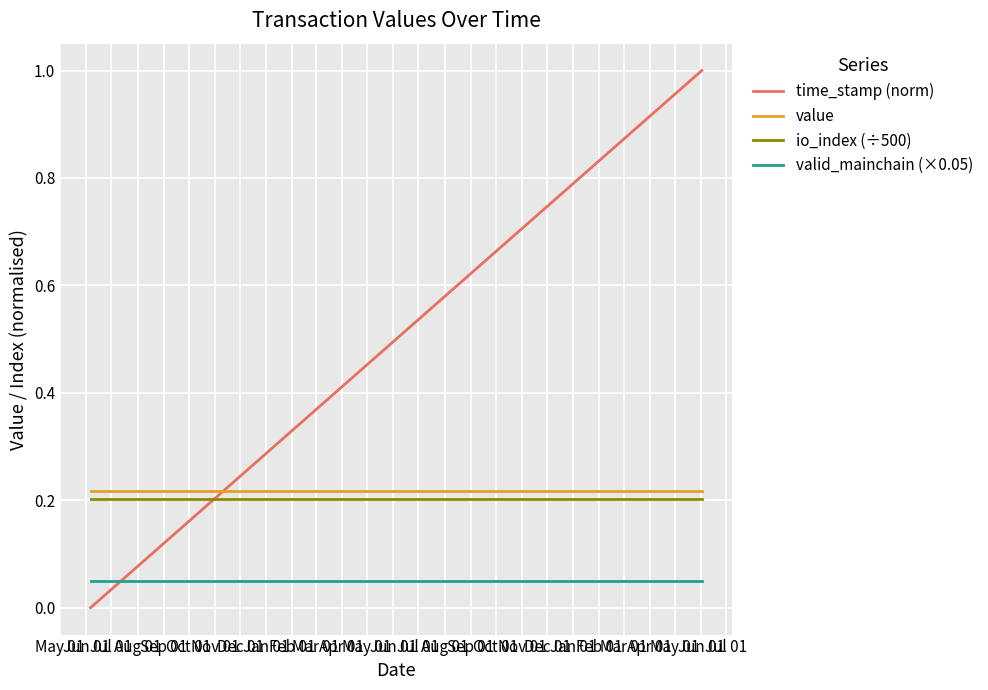

Which series has the largest range (max minus min)?

time_stamp (norm)